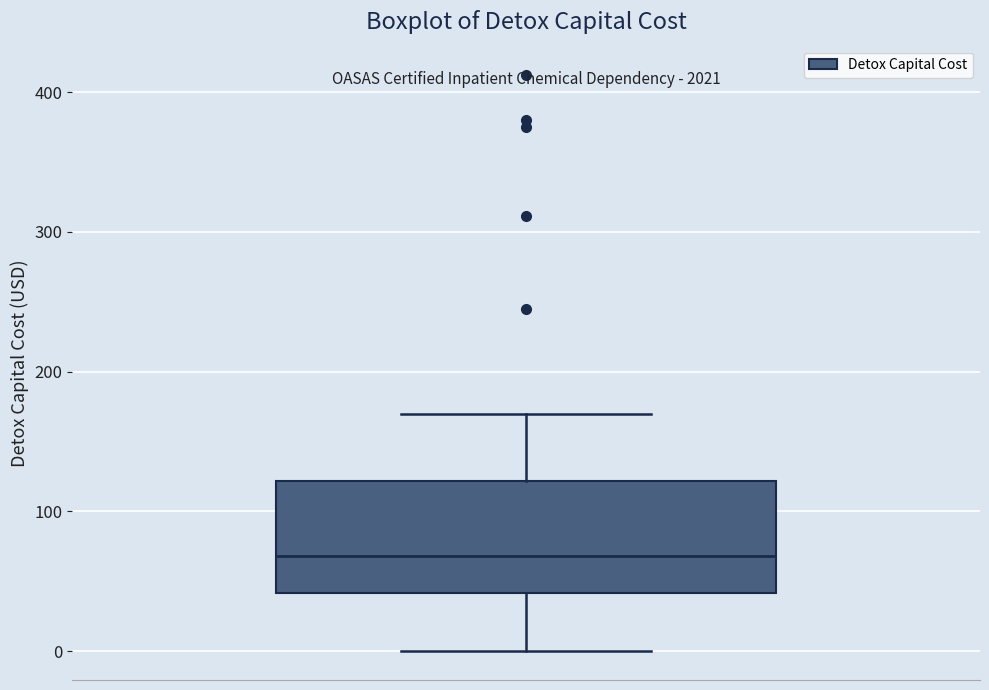

Transcribe this box plot: give where the median line is, the range the box spans, and where the two whiskers end, as read against the y-axis. The values are not printed on the chart, so give them approximately, as read against the axis.

median 70, box 40 to 120, whiskers 0 to 170